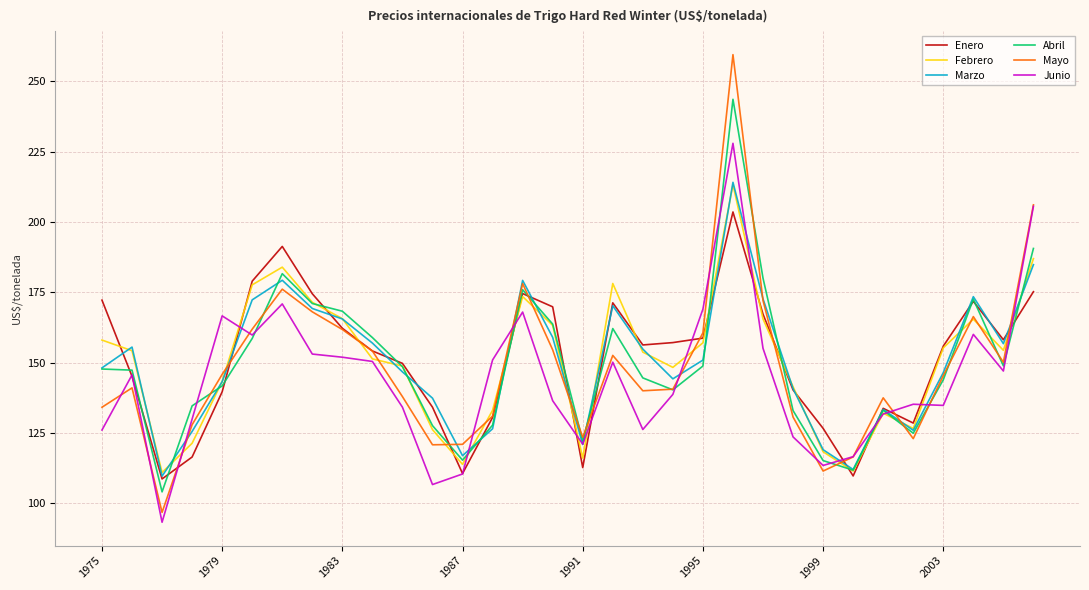

What is the average value of the Marzo series?

150.3